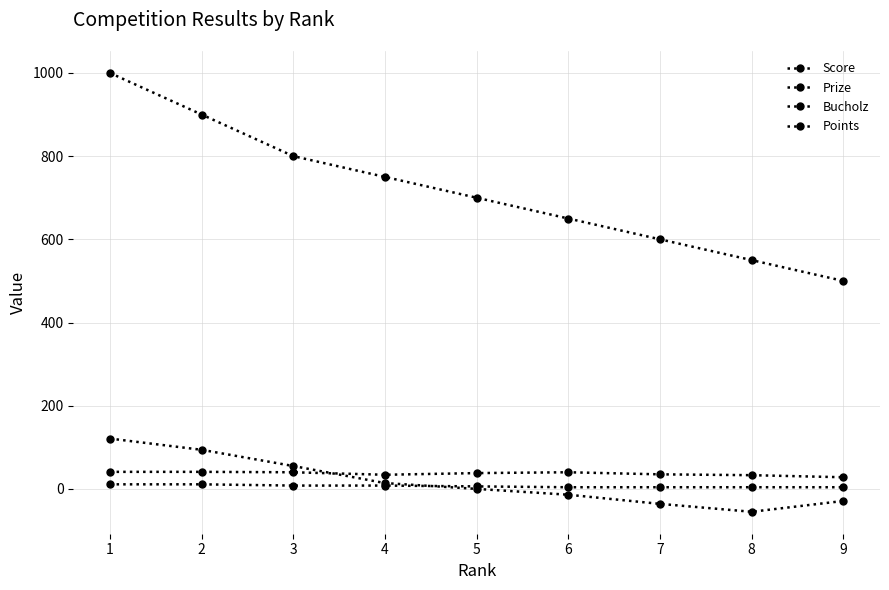

How many lines are shown in the chart?

4